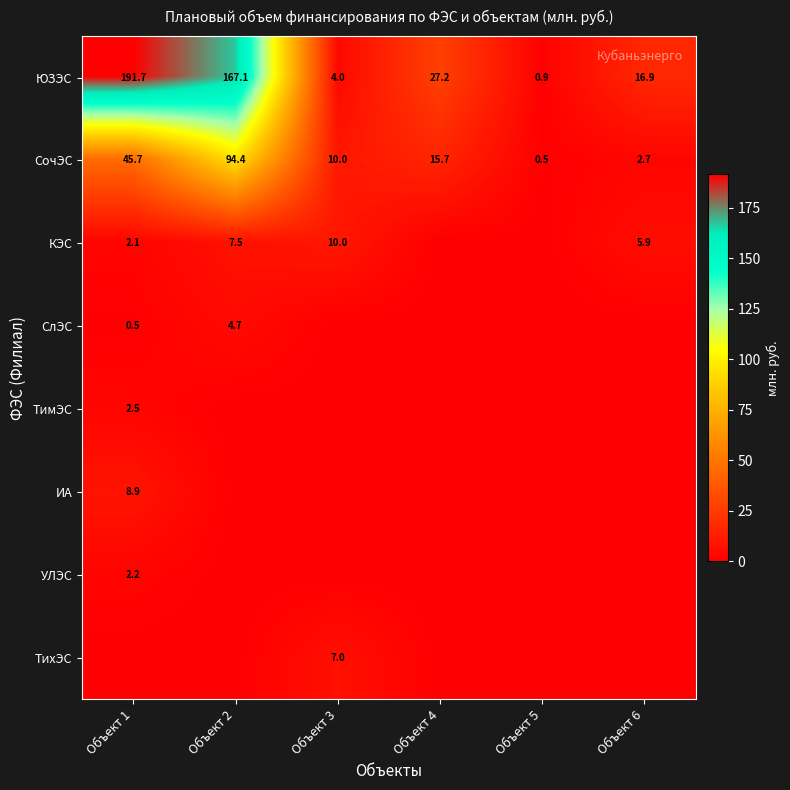

What is the highest value of the СочЭС series?

94.4